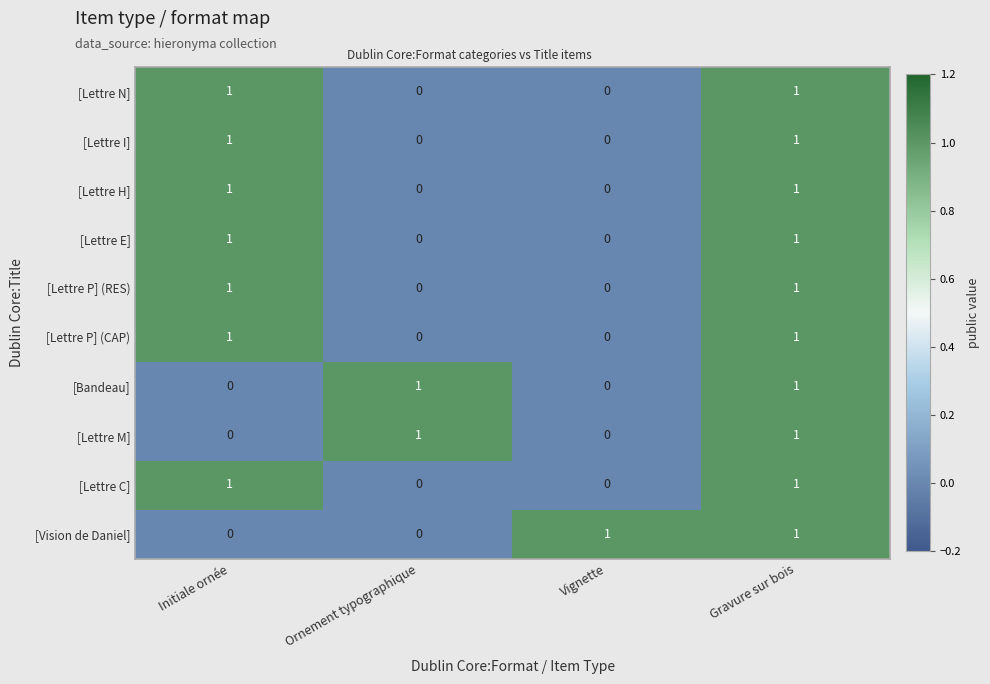

At how many categories does at least one series exceed 0?

4